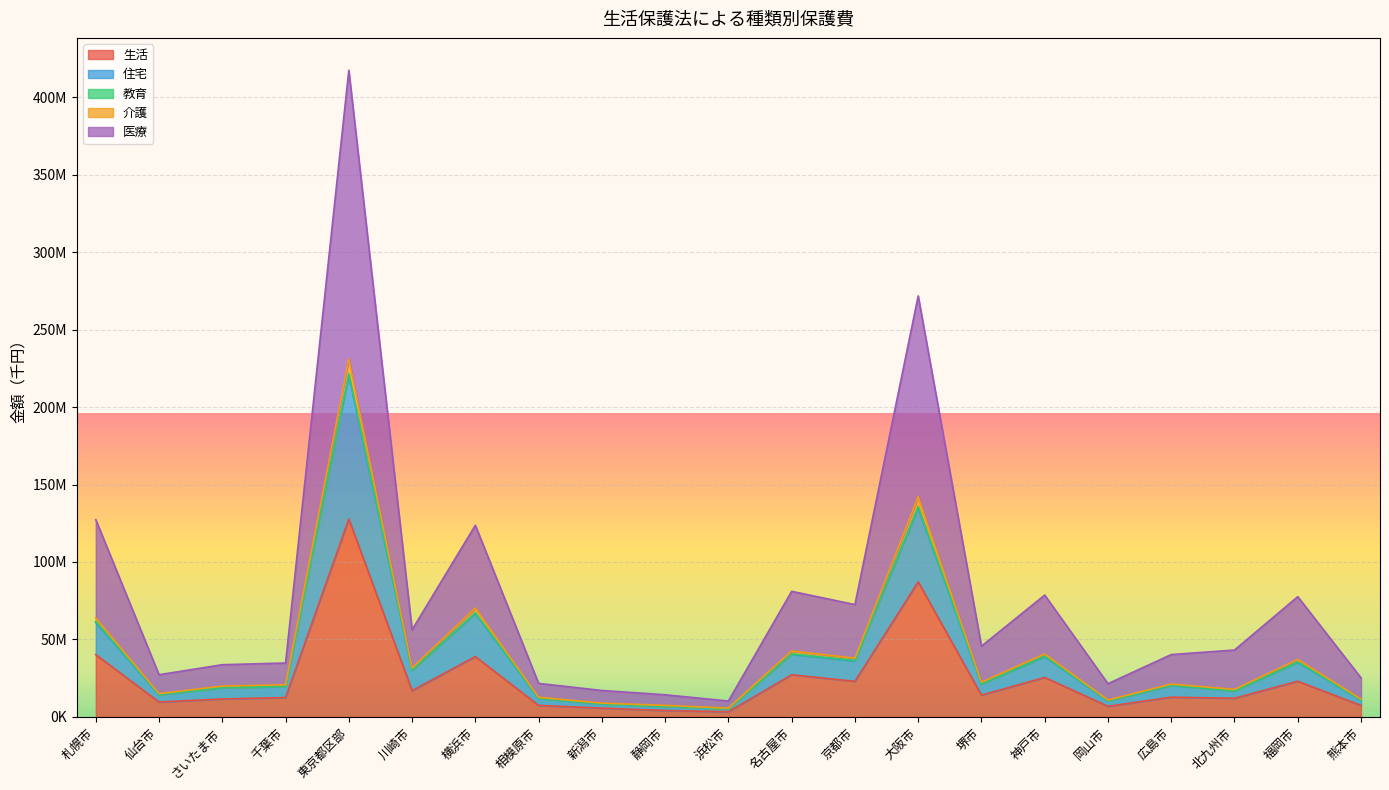

Where is the first local minimum for 住宅?

仙台市